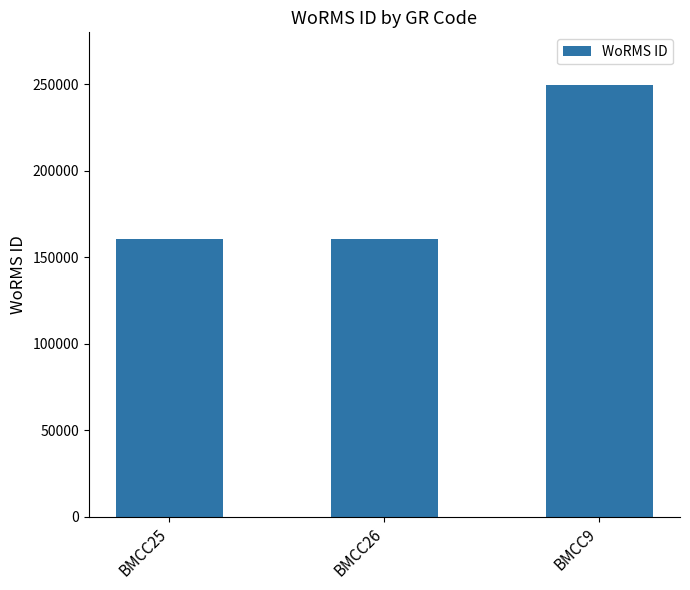

Read the value at BMCC25, to the nearest 10.

160560